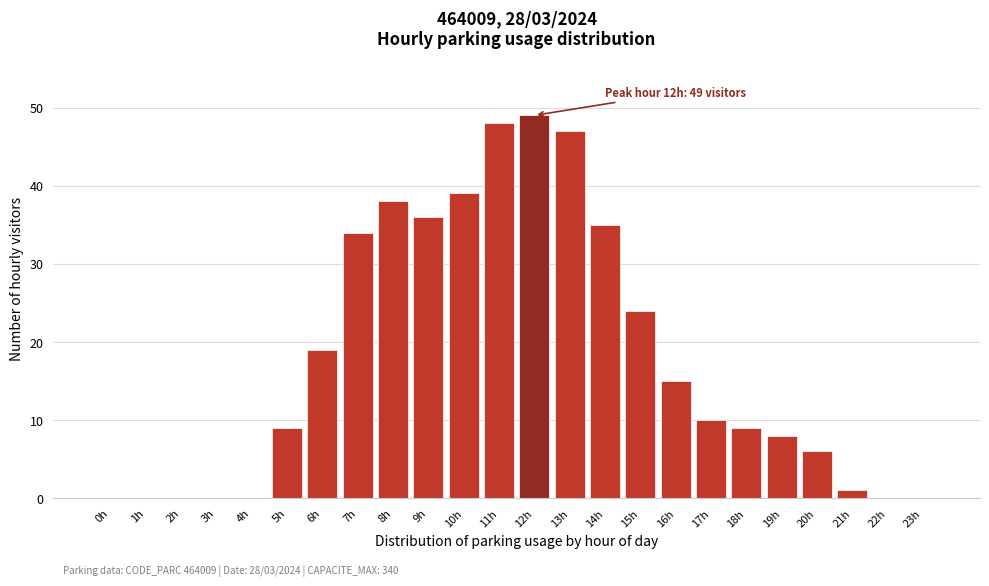

Reading left to right, transcribe all the data shown in this chart.

0h=0	1h=0	2h=0	3h=0	4h=0	5h=9	6h=19	7h=34	8h=38	9h=36	10h=39	11h=48	12h=49	13h=47	14h=35	15h=24	16h=15	17h=10	18h=9	19h=8	20h=6	21h=1	22h=0	23h=0